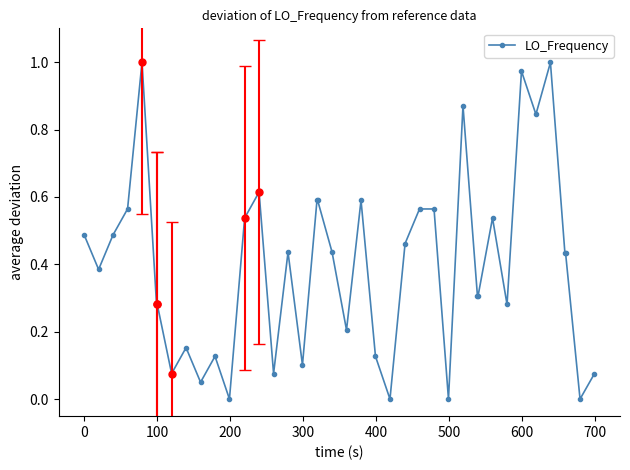

What is the sum of all values?

15.9